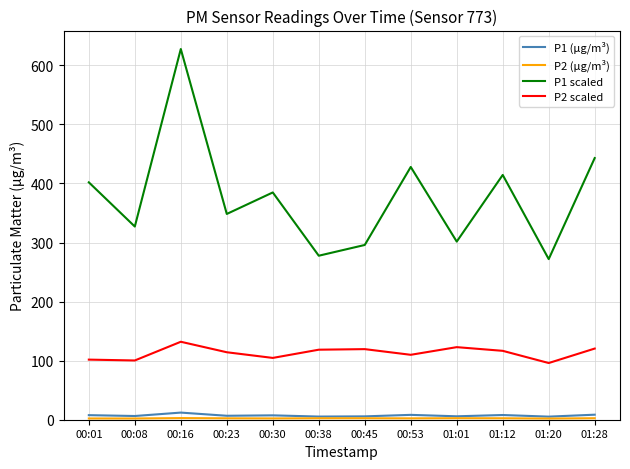

What is the maximum value for P2 scaled?

132.0